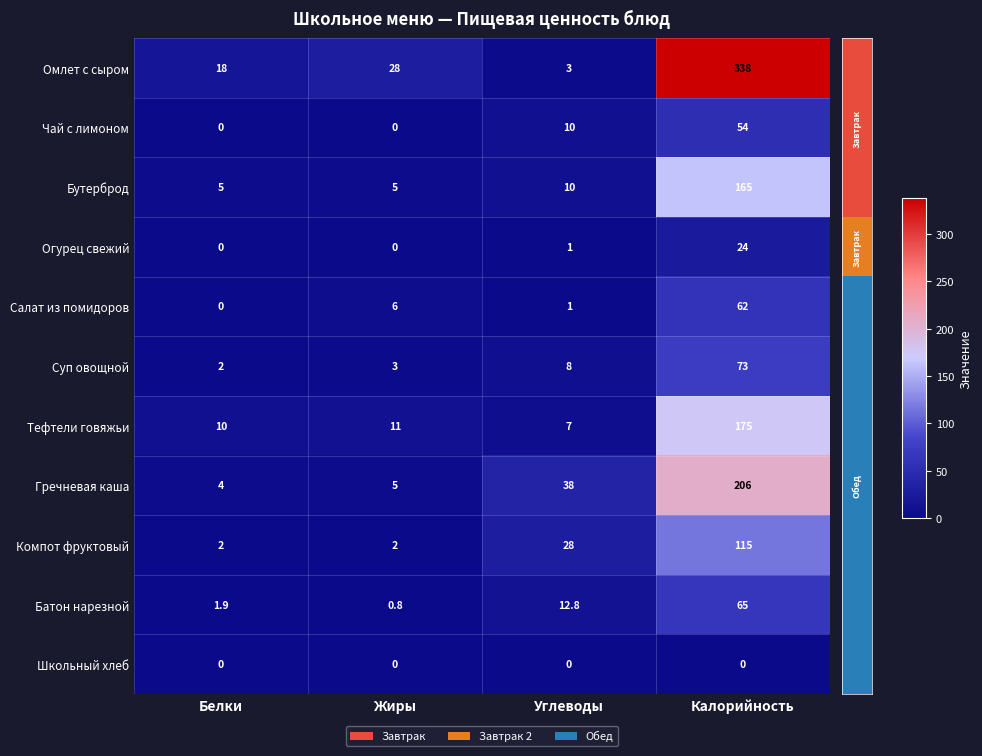

Between Углеводы and Калорийность, which series saw the biggest shift?

Омлет с сыром